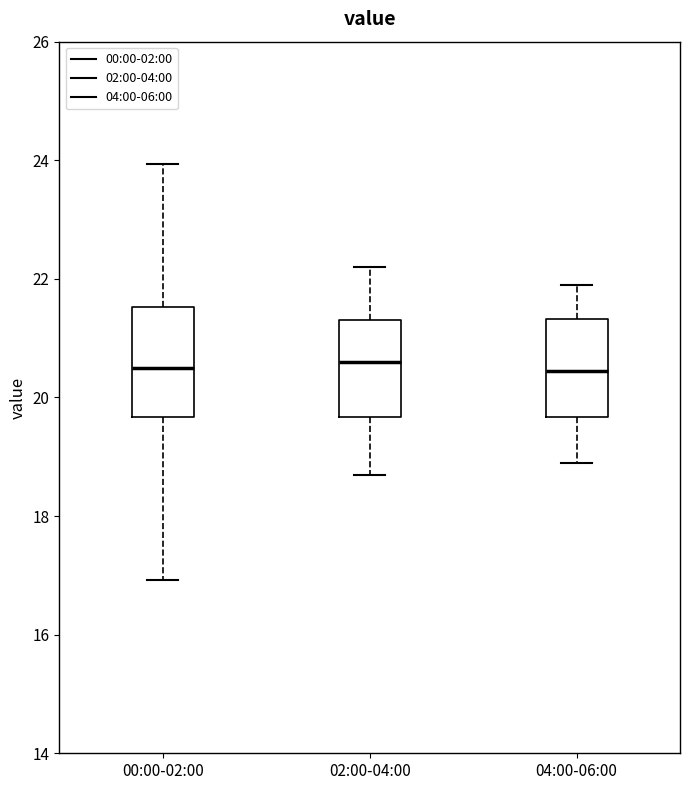

Reading left to right, transcribe this box plot: for each box, give where its median line is, the range the box spans, and where its two whiskers end, as read against the y-axis. The values are not printed on the chart, so give them approximately, as read against the axis.

00:00-02:00: median 20.6, box 19.6 to 21.6, whiskers 17.0 to 24.0
02:00-04:00: median 20.6, box 19.6 to 21.4, whiskers 18.8 to 22.2
04:00-06:00: median 20.4, box 19.6 to 21.4, whiskers 19.0 to 22.0